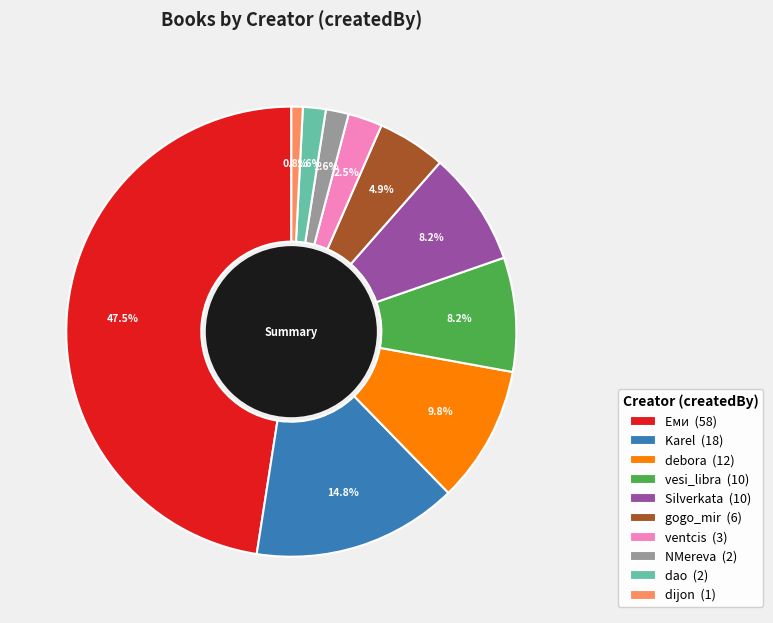

To the nearest percent, what is the average slice percentage?

10%